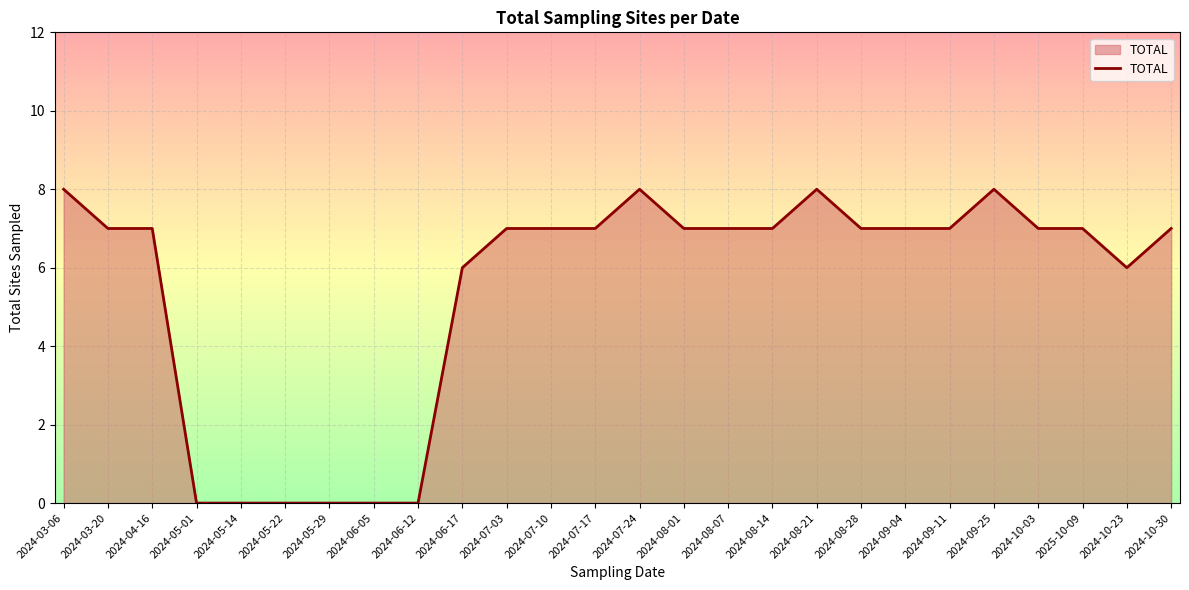

What position from the right is 2024-06-17?

17